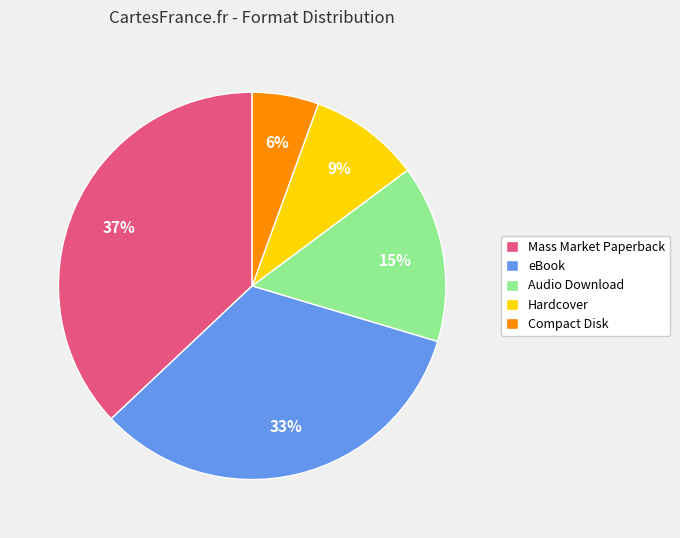

To the nearest percent, what percentage of the pie is Mass Market Paperback?

37%